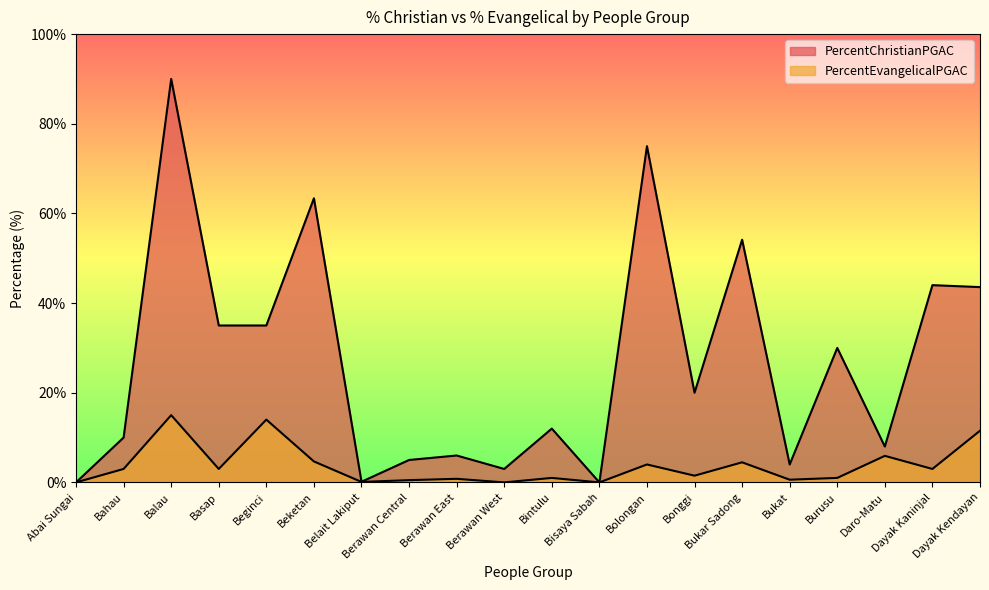

Count the number of data series in this chart.

2